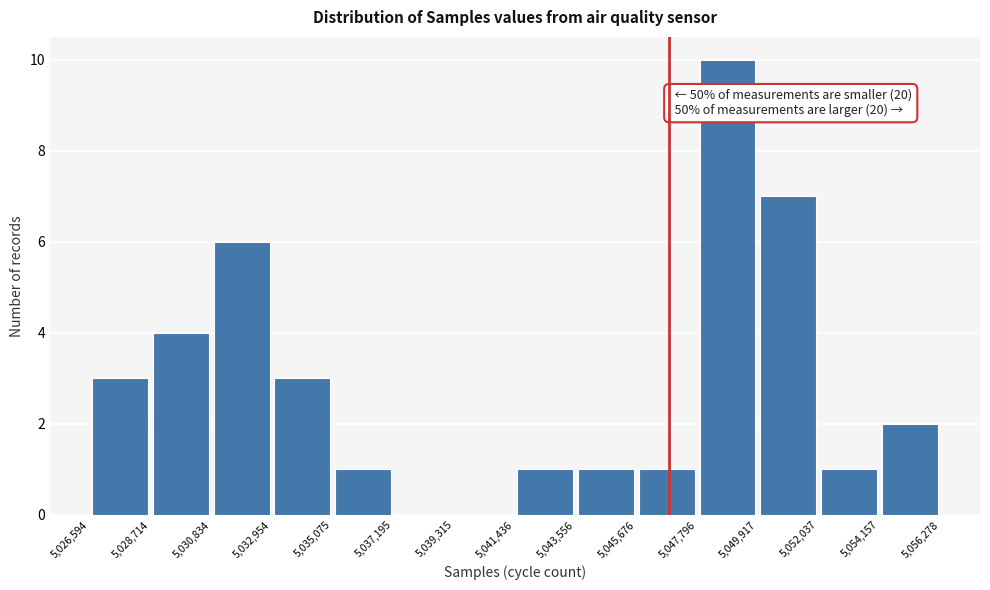

Which range on the x-axis has the tallest bar?

5,047,796 to 5,049,917